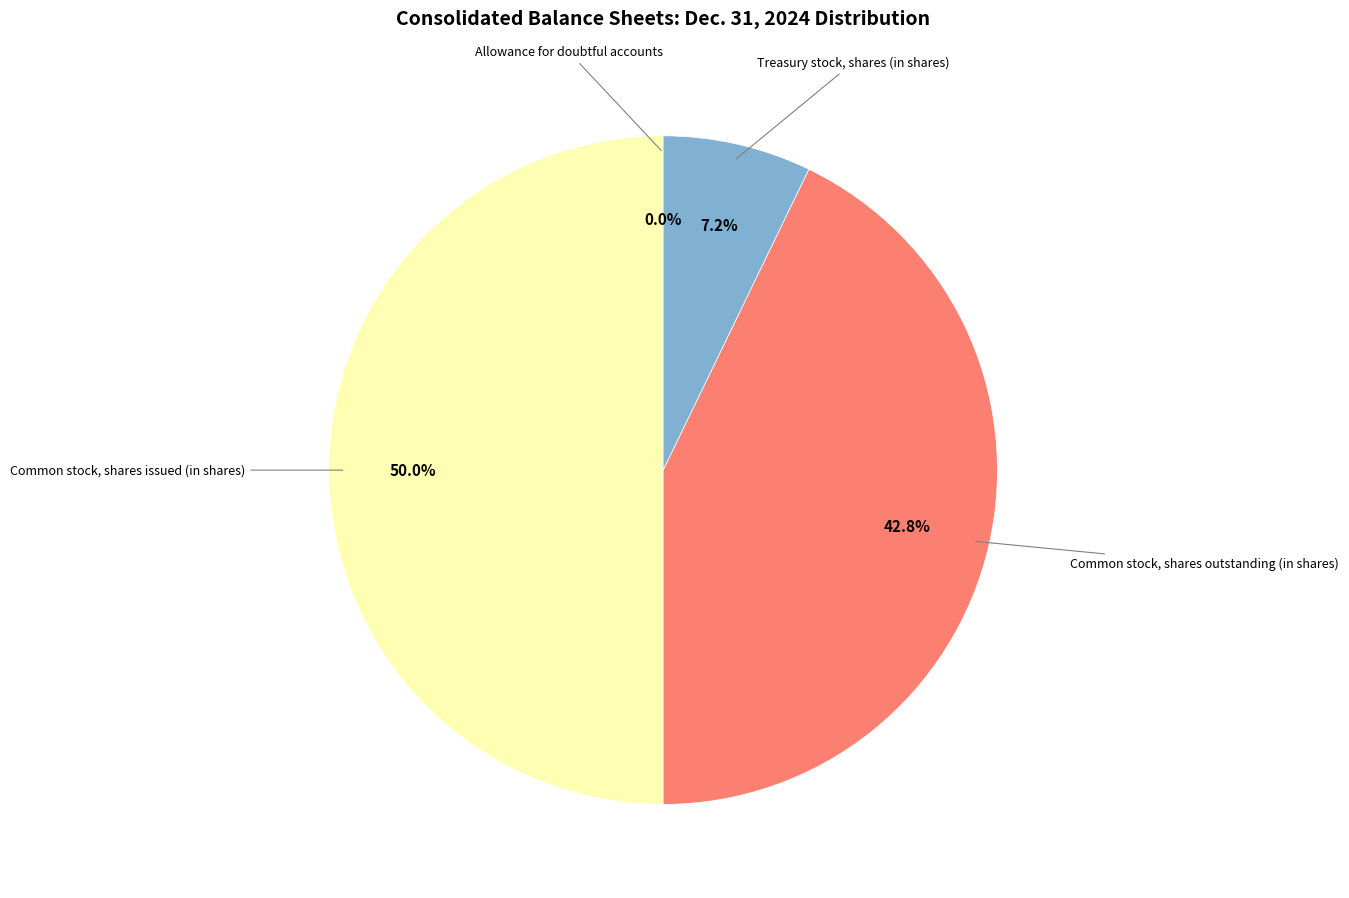

Does any single category account for the majority?

No